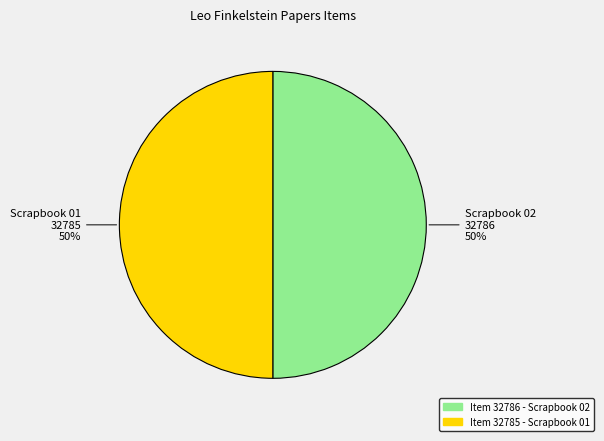

To the nearest percent, what is the average slice percentage?

50%